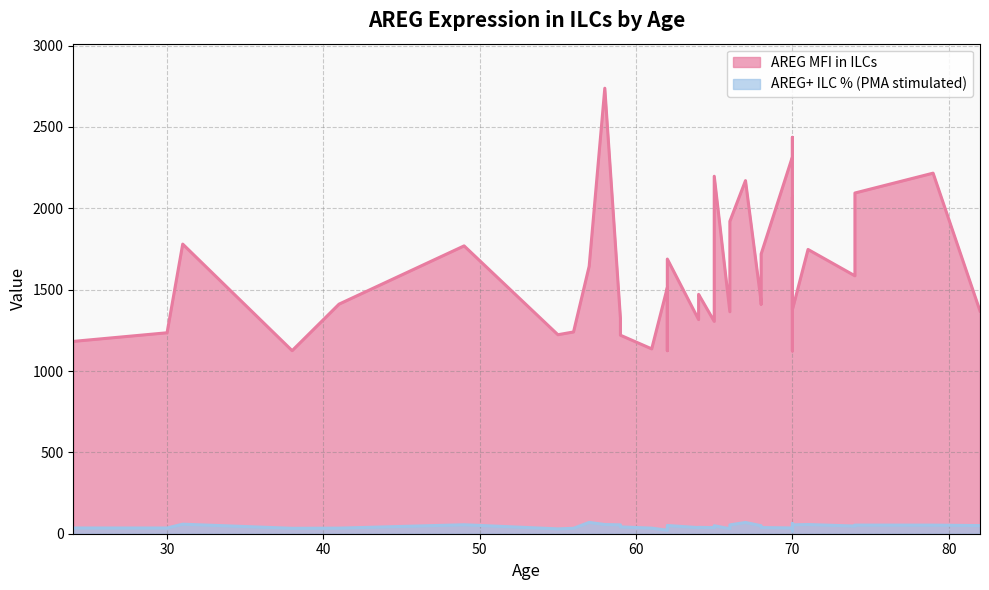

What is the maximum value for AREG_MFI_in_ILCs?

2738.0